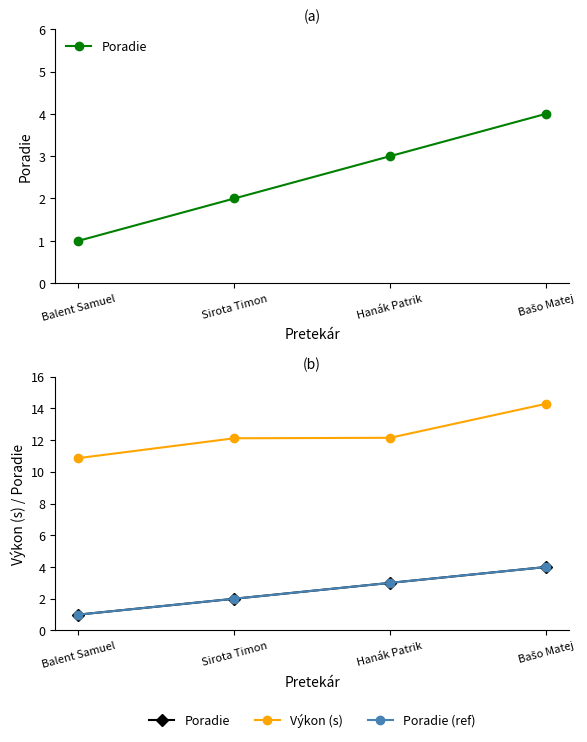

What is the minimum value for Výkon (s)?

10.9